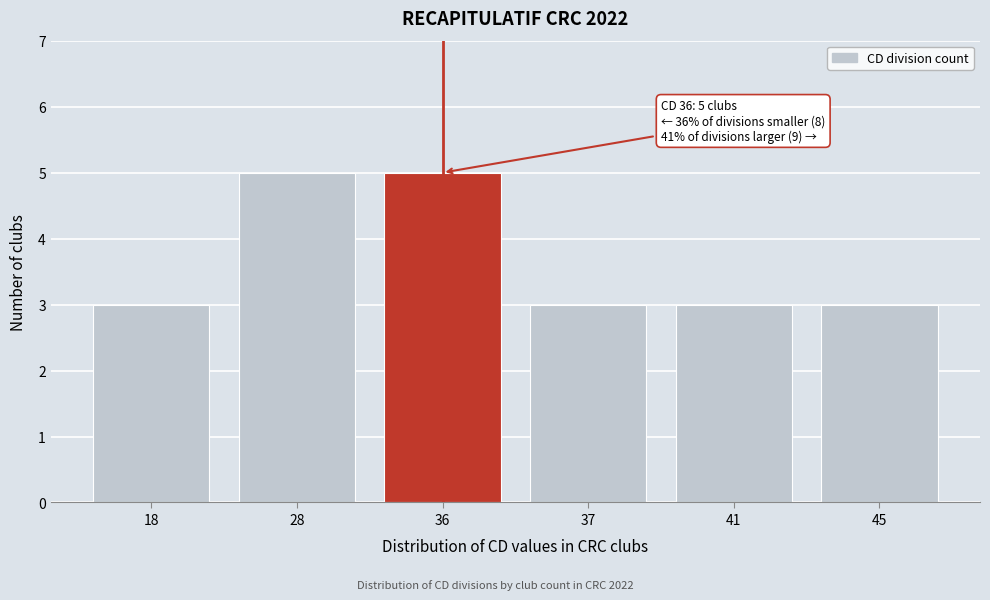

Reading left to right, transcribe all the data shown in this chart.

18=3	28=5	36=5	37=3	41=3	45=3